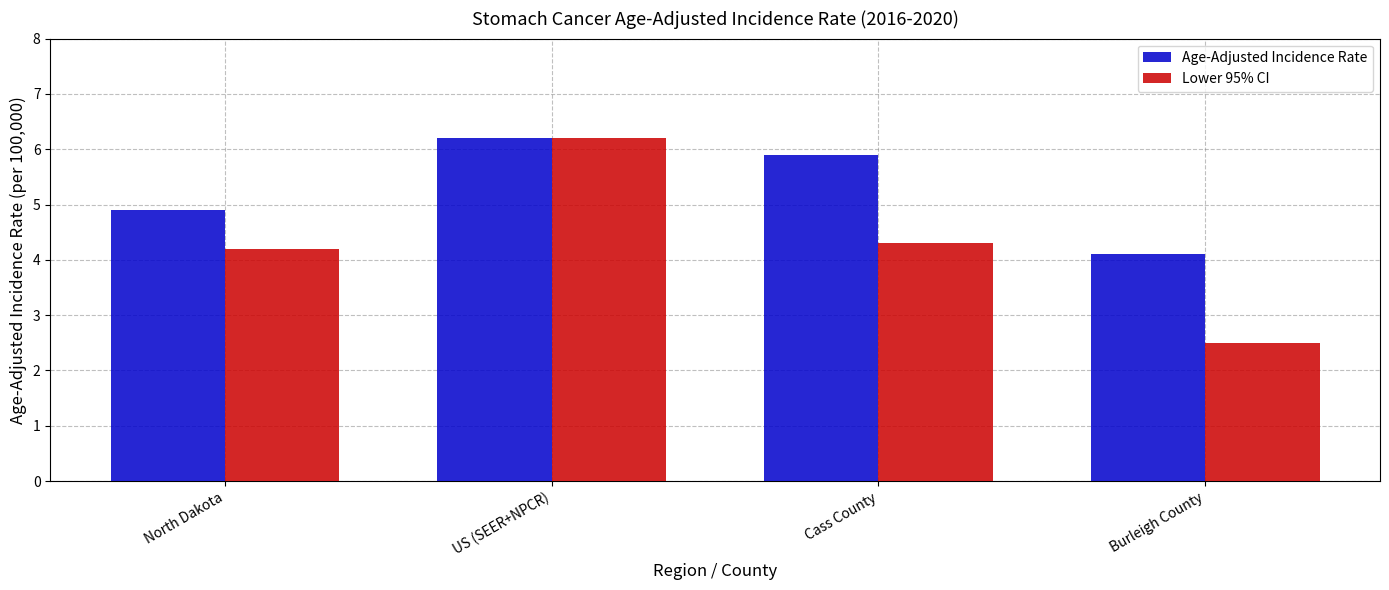

The value of Age-Adjusted Incidence Rate at Burleigh County is 4.1. True or false?

True